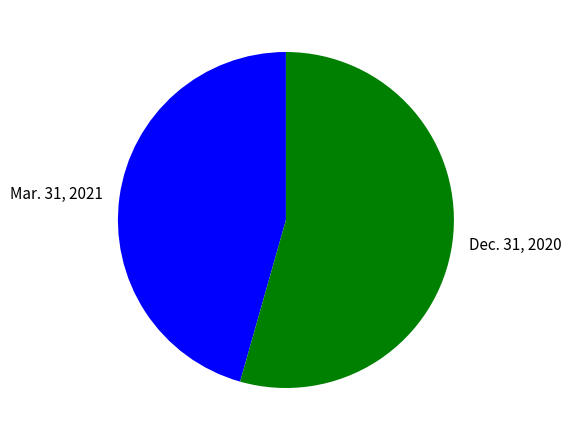

What is the ratio of the value at Dec. 31, 2020 to the value at Mar. 31, 2021?

1.2